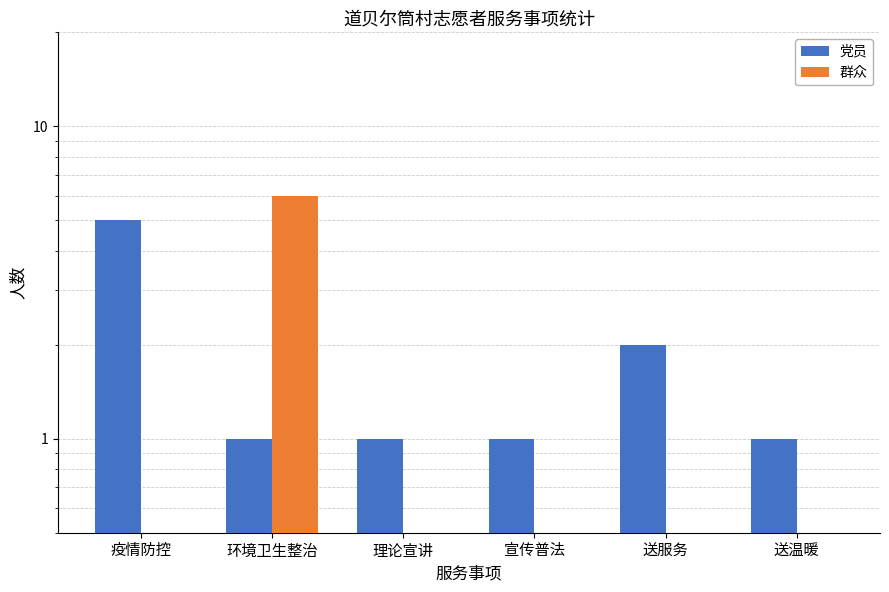

What position from the left is 宣传普法?

4